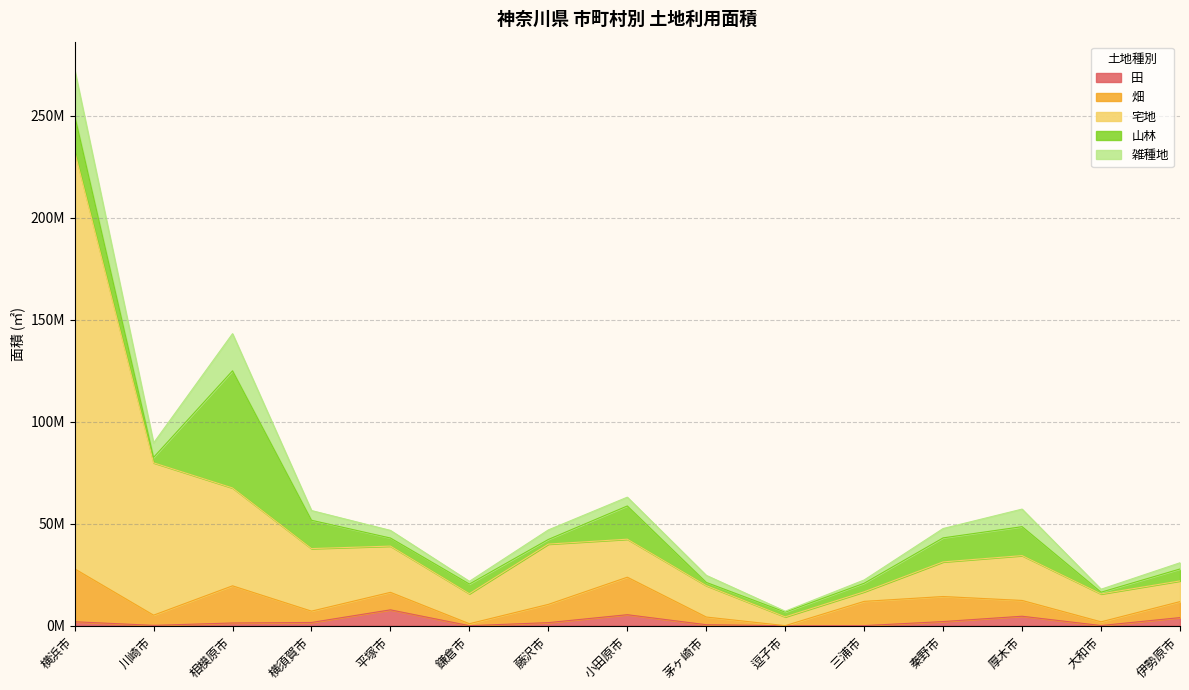

Reading left to right, list all the values displayed in this chart.

田: 1957427	178854	1353127	1599701	7787110	22098	1521233	5404911	494063	0	59206	2044242	4655747	92200	3984717
畑: 25951599	5001707	18213966	5550598	8580402	963785	8945756	18385115	3767700	38316	11885619	12276765	7739298	1815470	7842266
宅地: 204676200	74694417	47978575	30677630	22666950	14721203	29562898	18633982	15399009	4314279	4694320	16973719	21982401	13684429	10144412
山林: 17657481	2651217	57430291	13878377	3964503	4729739	2274918	16294205	1580968	2336586	4197562	11780945	14184286	849803	5857155
雑種地: 22468043	7061285	18204838	4773977	3747104	1329233	4673877	4312578	3462206	432261	1603874	4586644	8619257	1457715	3045470